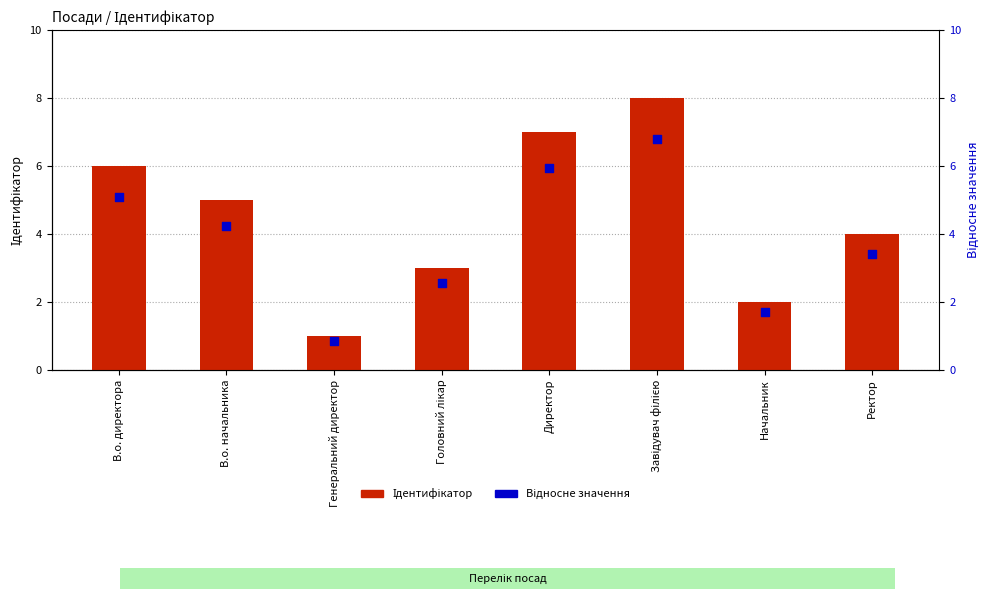

What is the total value across all series at В.о. директора?

11.1